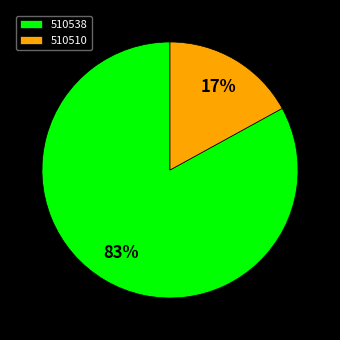

Rank the categories by value from highest to lowest.

510538, 510510